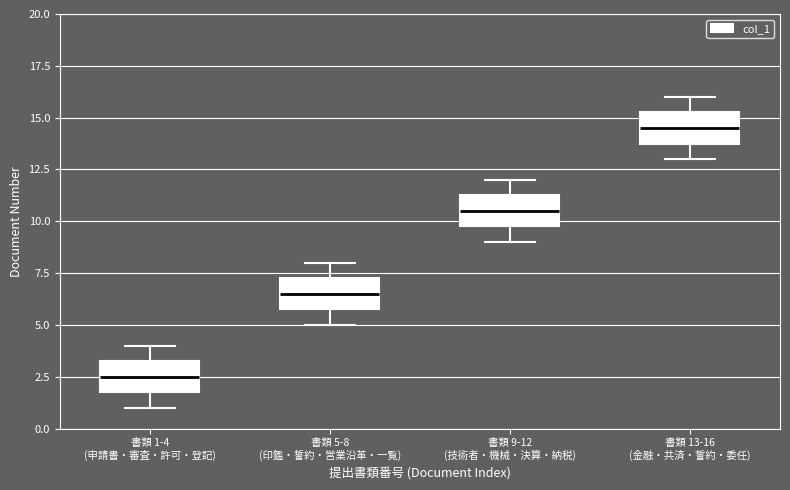

Which box has the lowest median line?

書類 1-4 (申請書・審査・許可・登記)